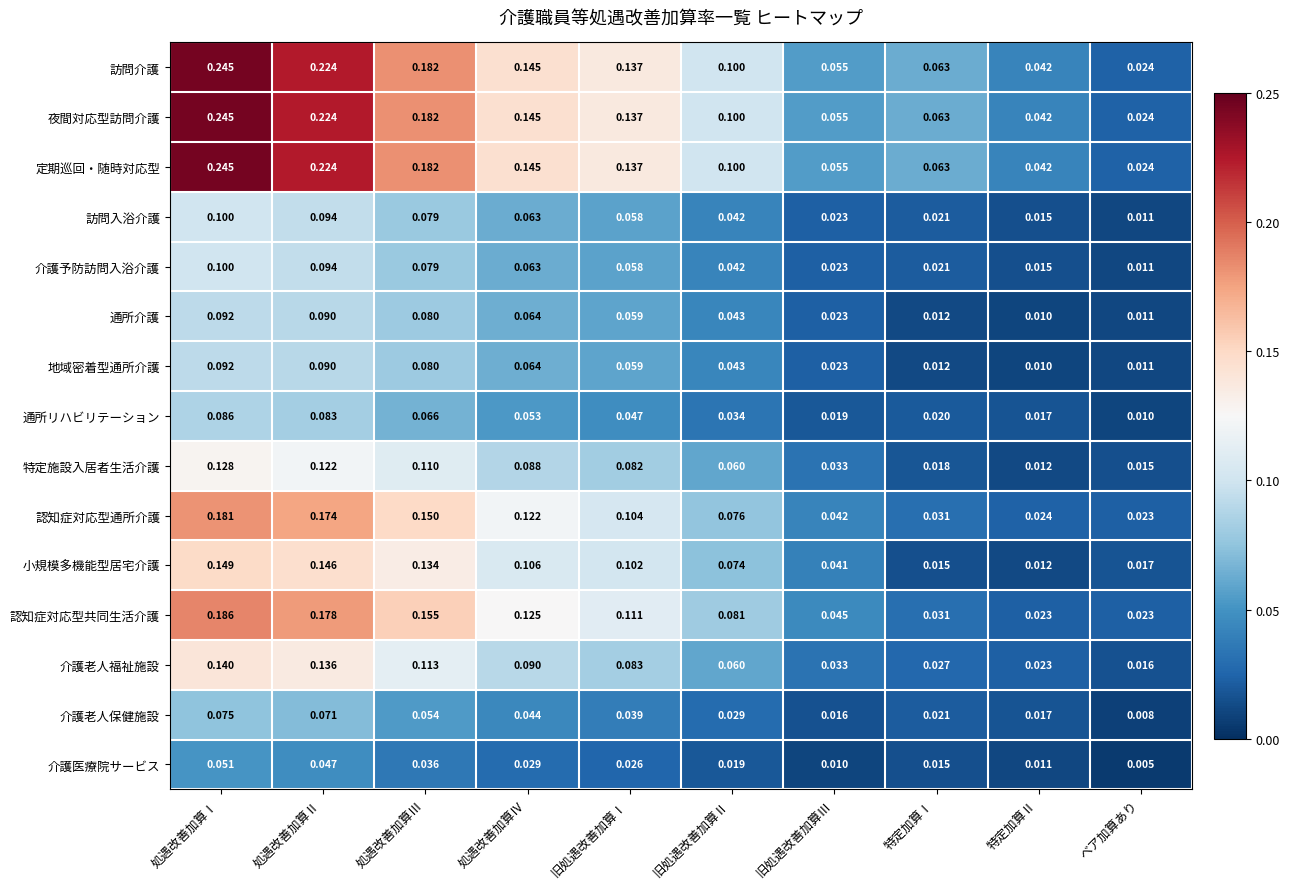

Rank the categories by 介護医療院サービス value from highest to lowest.

処遇改善加算Ⅰ, 処遇改善加算Ⅱ, 処遇改善加算Ⅲ, 処遇改善加算Ⅳ, 旧処遇改善加算Ⅰ, 旧処遇改善加算Ⅱ, 特定加算Ⅰ, 特定加算Ⅱ, 旧処遇改善加算Ⅲ, ベア加算あり